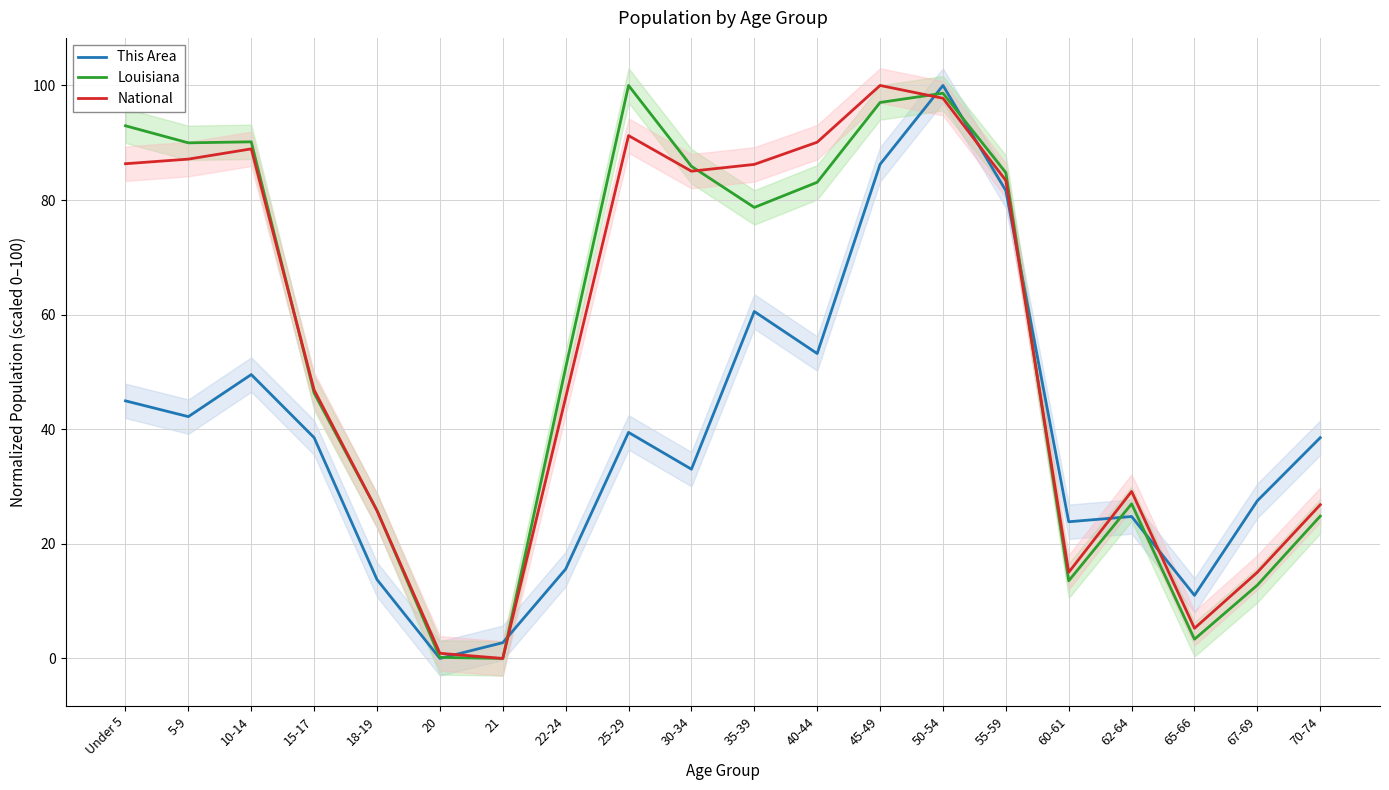

Rank the categories by National value from highest to lowest.

45-49, 50-54, 25-29, 40-44, 10-14, 5-9, Under 5, 35-39, 30-34, 55-59, 15-17, 22-24, 62-64, 70-74, 18-19, 67-69, 60-61, 65-66, 20, 21